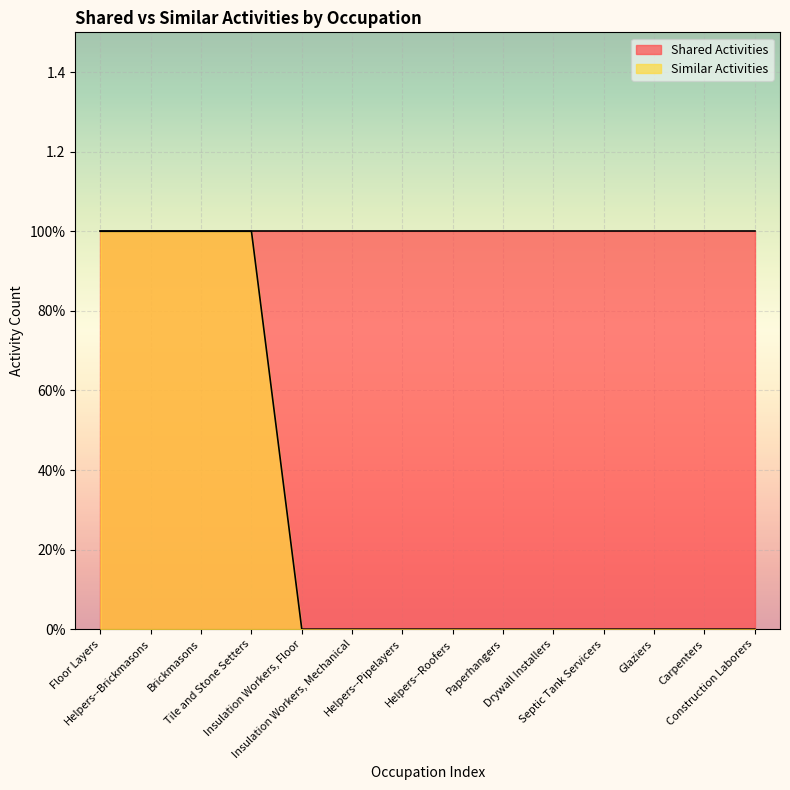

What is the label of the 3rd point from the right?

Glaziers